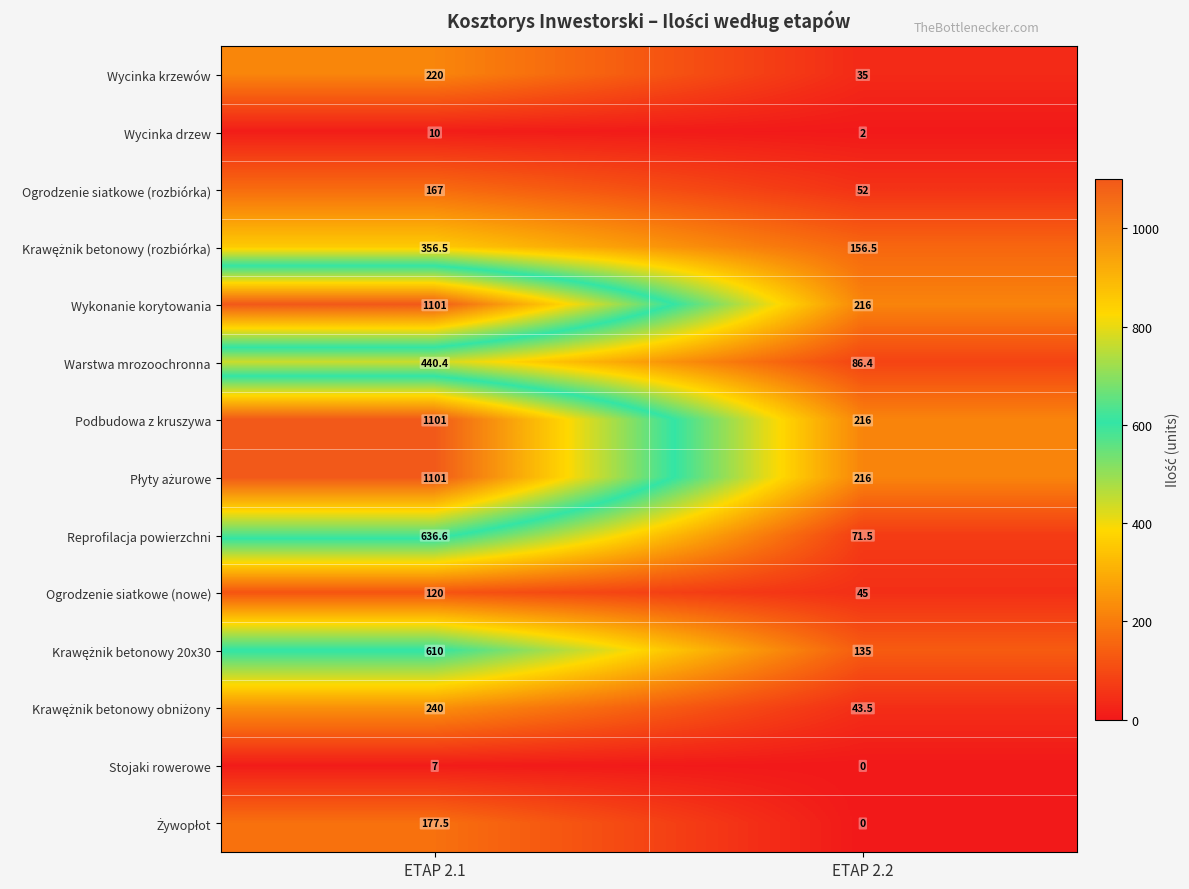

The Wycinka drzew series shows 16.6 at ETAP 2.1. True or false?

False